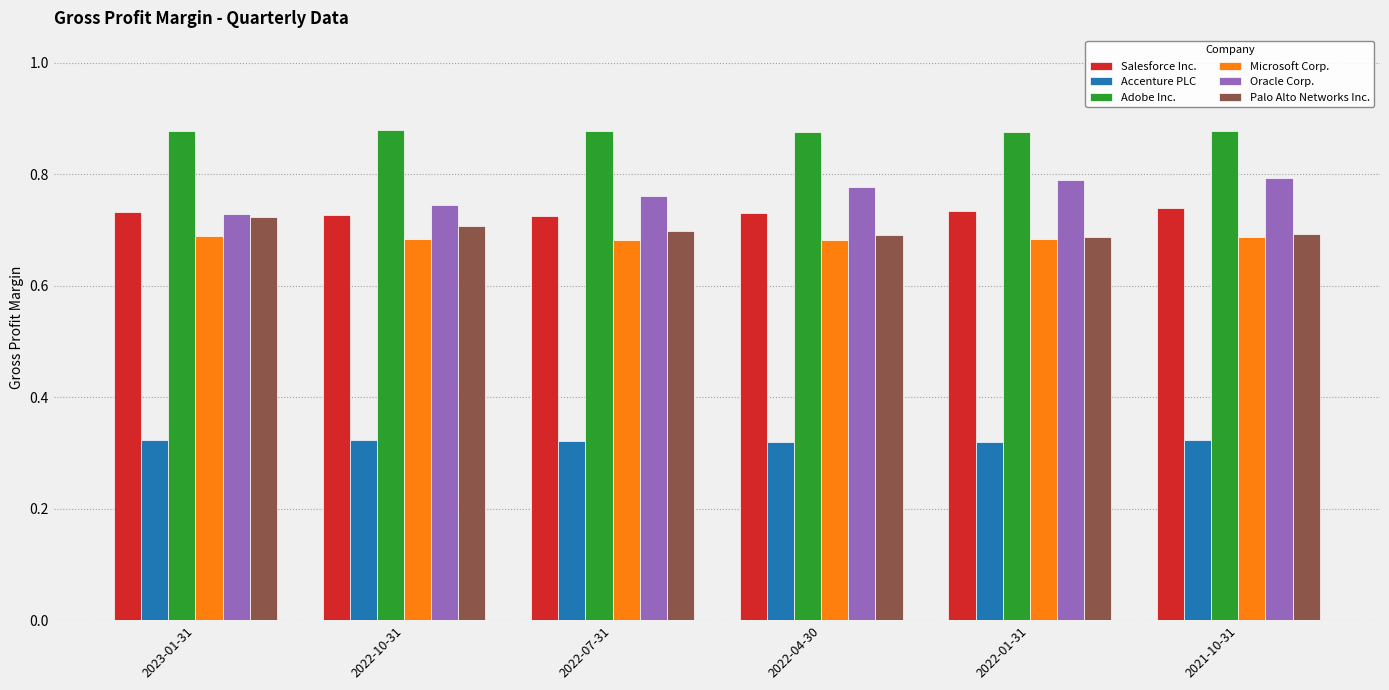

Is the value of Accenture PLC at 2022-01-31 greater than the value of Microsoft Corp. at 2022-10-31?

No